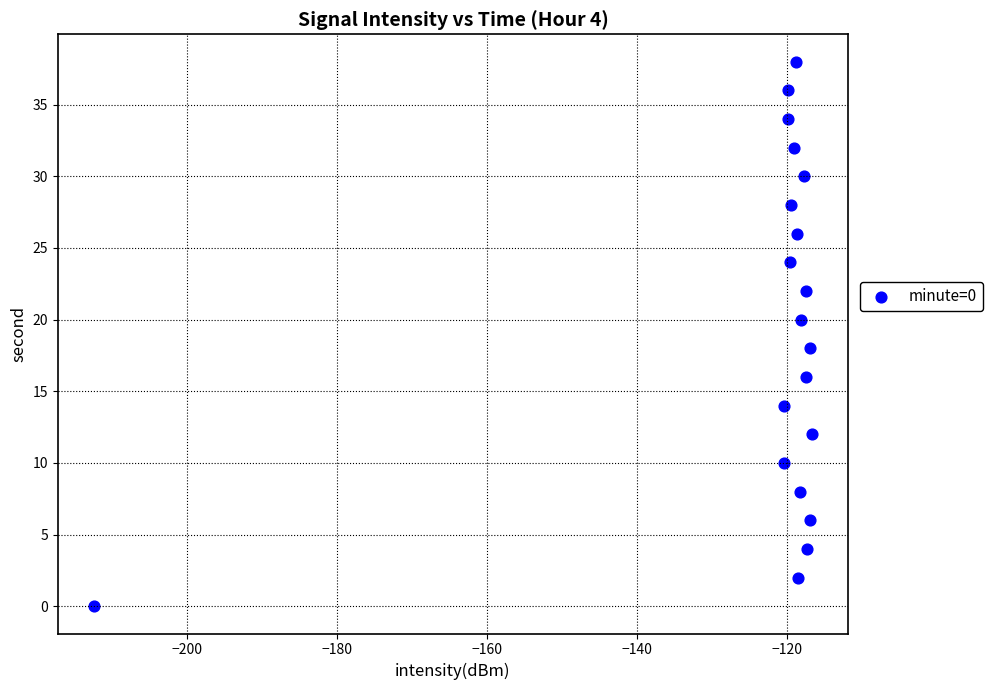

What is the range of Y values (max minus min)?

38